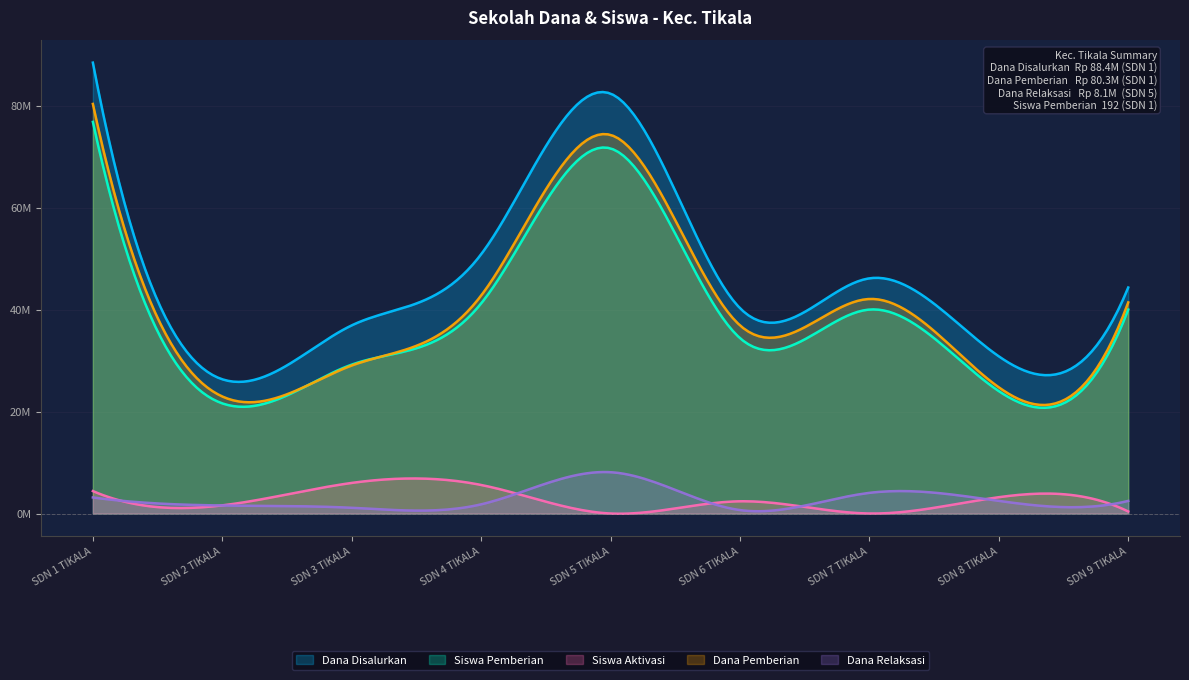

What is the label of the 7th point from the right?

SD NEGERI 3 TIKALA